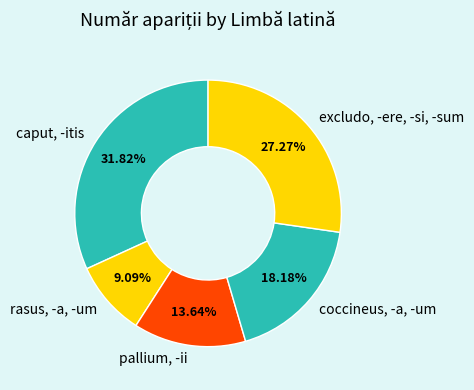

Is the sum of rasus, -a, -um and pallium, -ii greater than half?

No